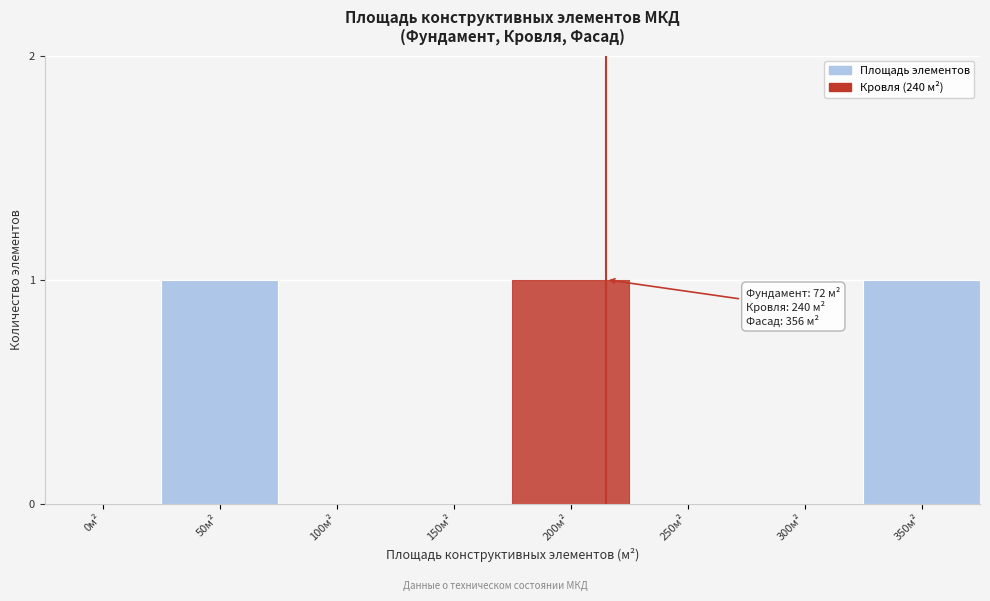

Reading left to right, what are all the values shown in this chart?

0м²=0	50м²=1	100м²=0	150м²=0	200м²=1	250м²=0	300м²=0	350м²=1